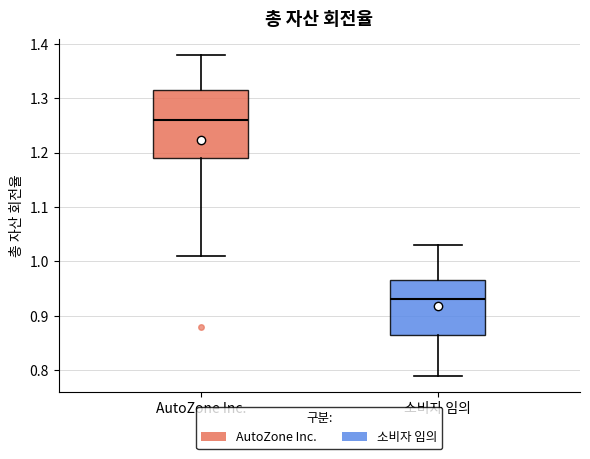

Where is the lower edge of the box for 소비자 임의 on the y-axis? The values are not printed on the chart, so give them approximately, as read against the axis.

0.87